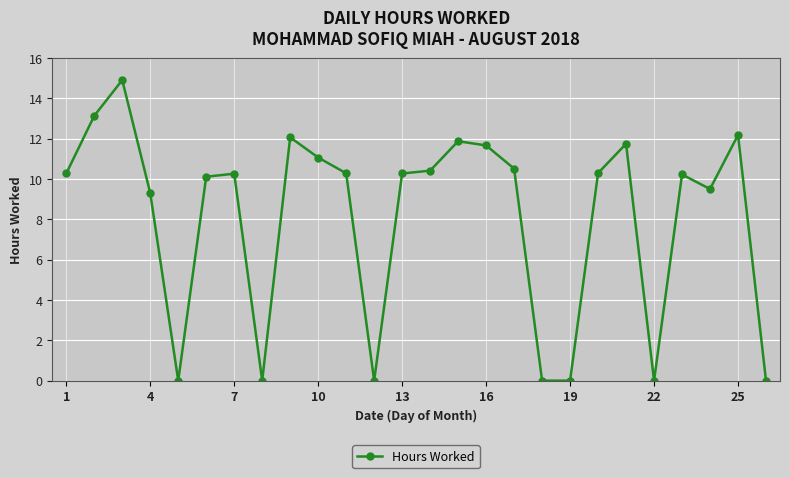

How many lines are shown in the chart?

1